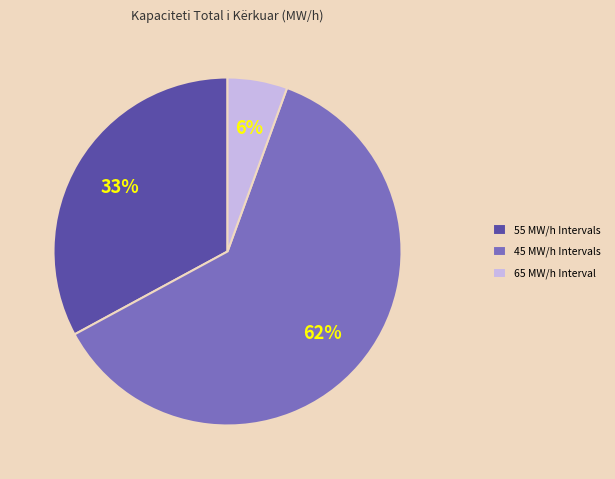

Which category has the smallest portion of the pie?

65 MW/h Interval